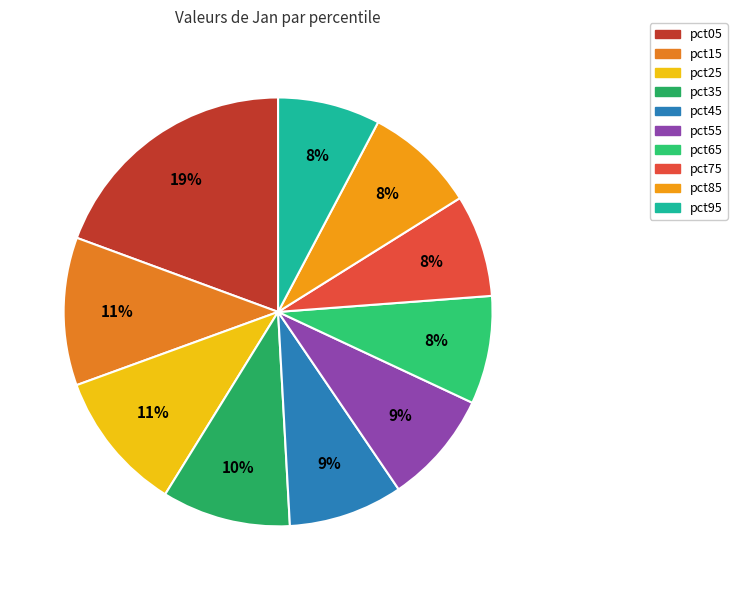

To the nearest percent, what percentage of the pie is pct25?

11%